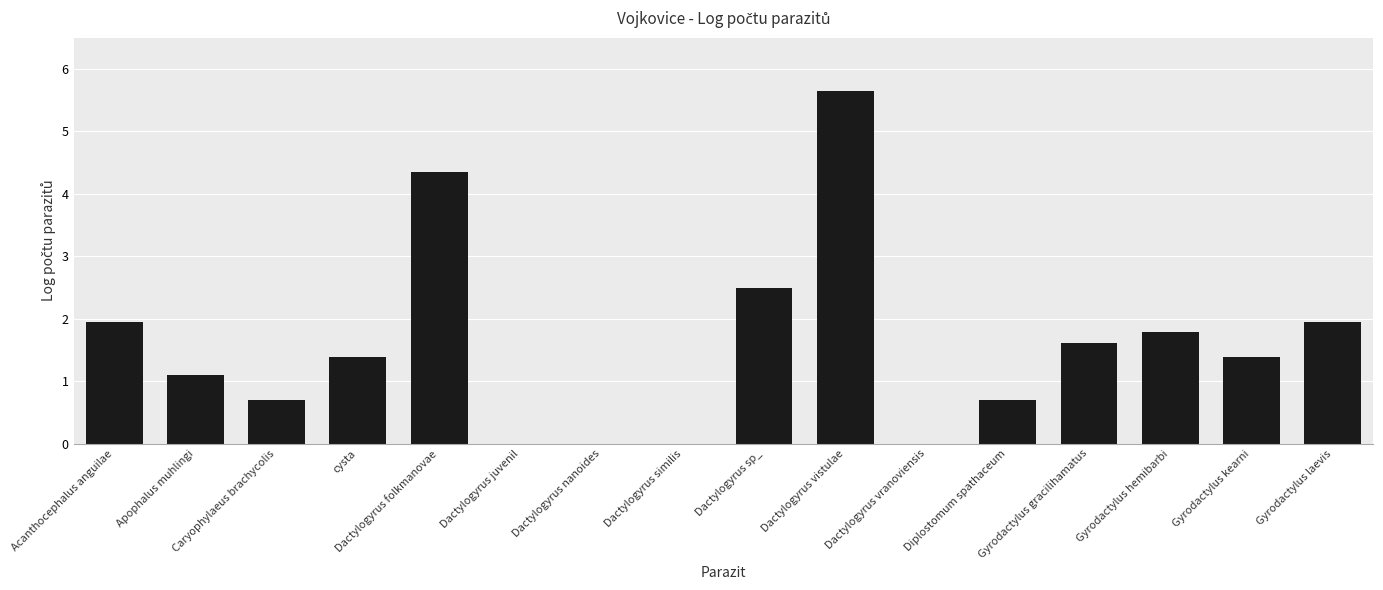

At which category does the chart reach its peak across all series?

Dactylogyrus vistulae